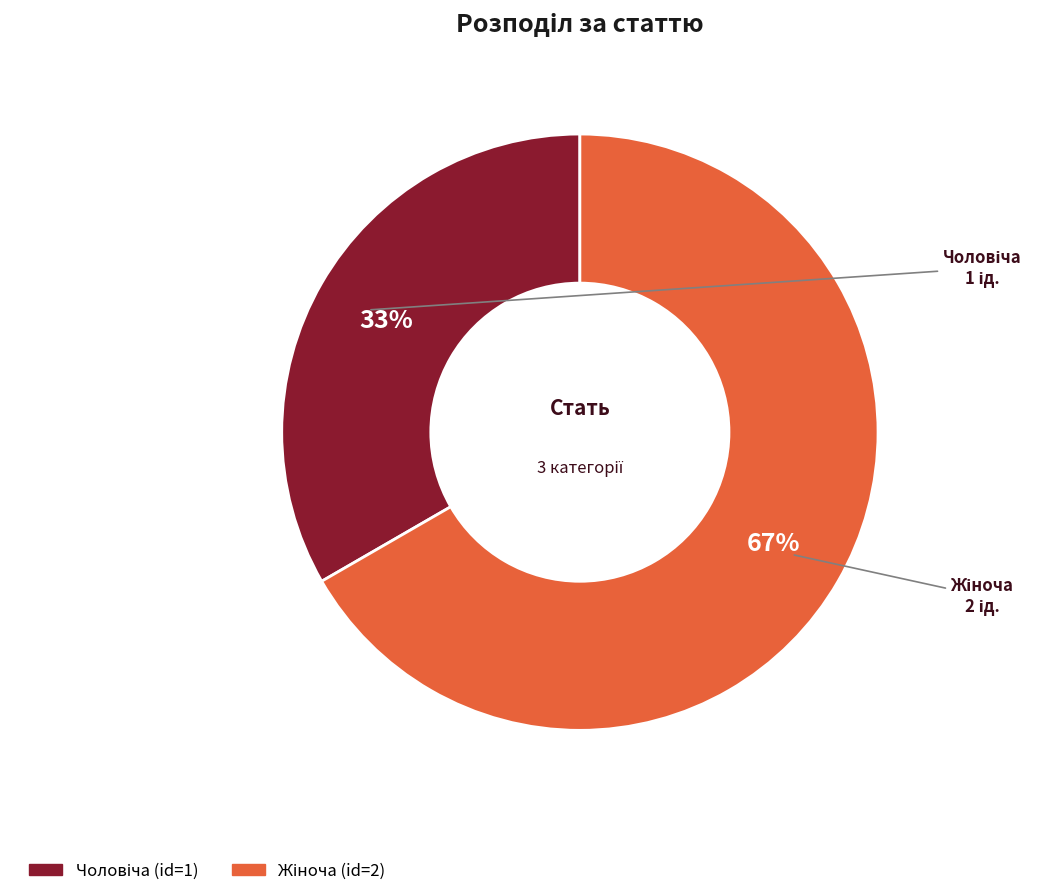

To the nearest percent, what is the average slice percentage?

50%